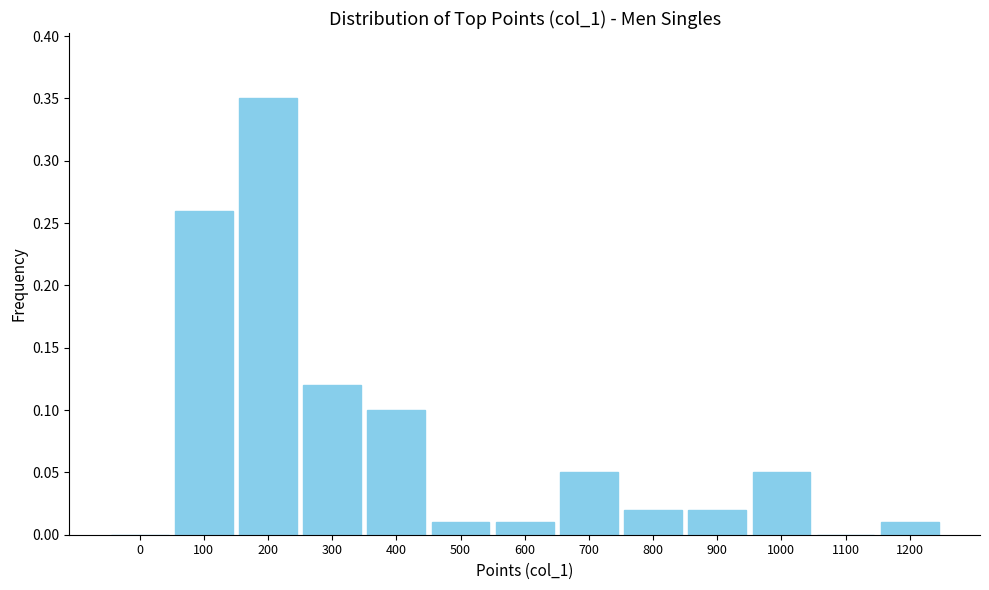

Which label corresponds to the largest value in the chart?

200